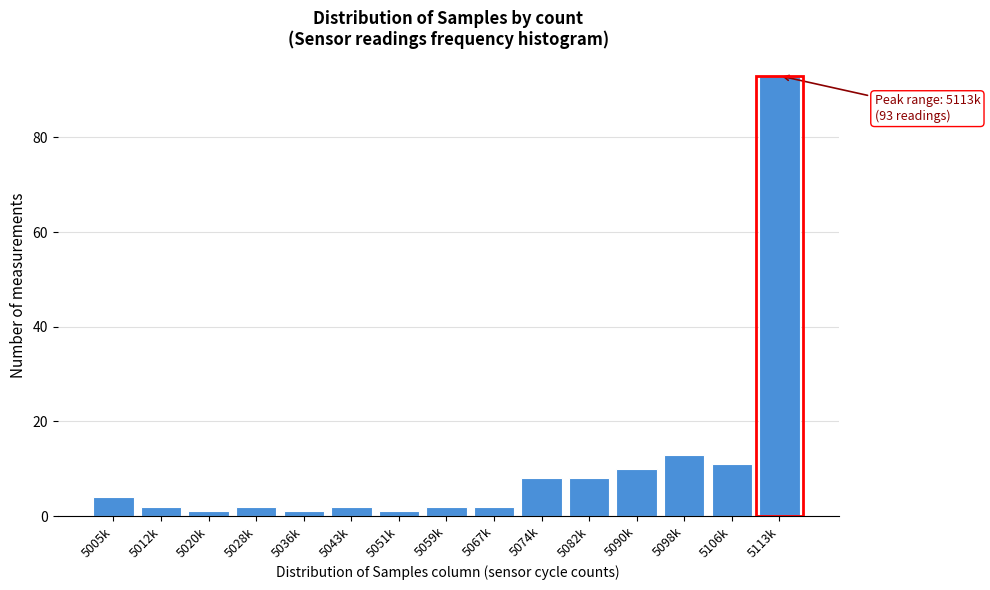

Reading left to right, transcribe all the data shown in this chart.

5005k=4	5012k=2	5020k=1	5028k=2	5036k=1	5043k=2	5051k=1	5059k=2	5067k=2	5074k=8	5082k=8	5090k=10	5098k=13	5106k=11	5113k=93